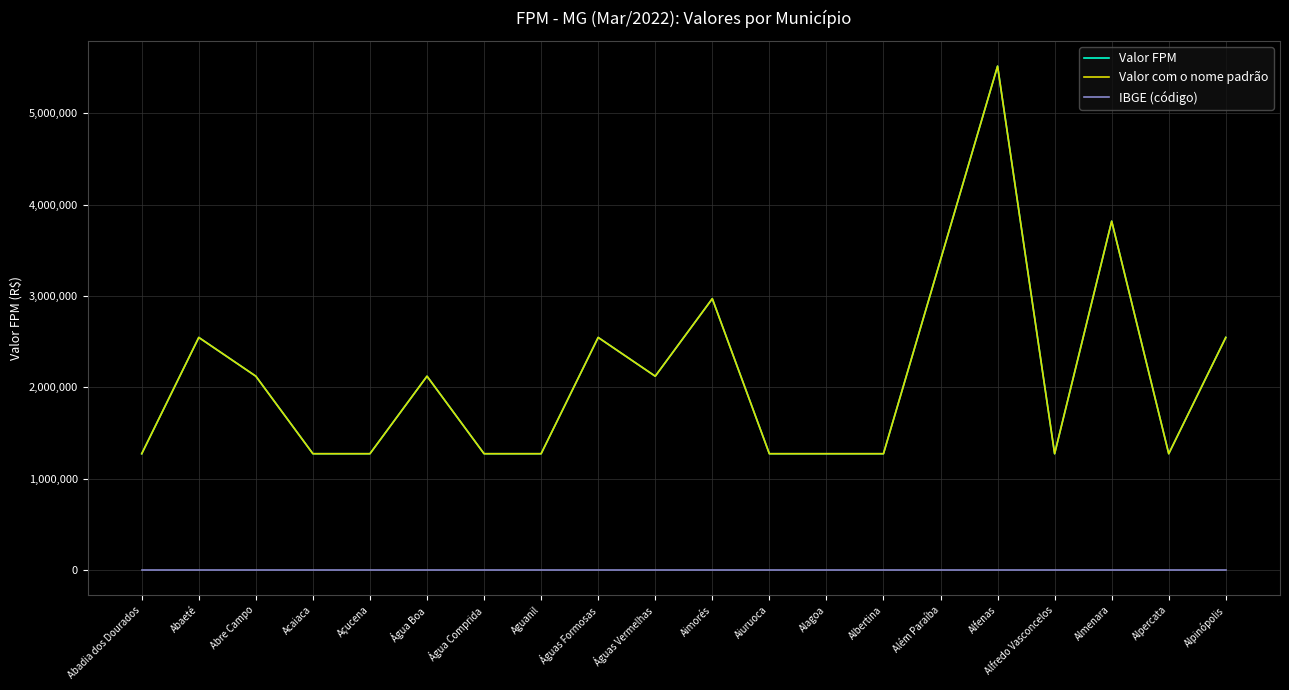

Is it true that Valor FPM equals 1272795.6 at Alpercata?

True